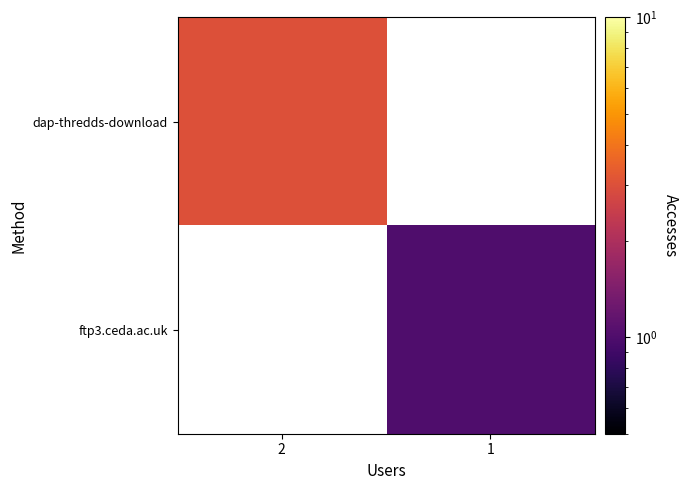

Count the number of data series in this chart.

2